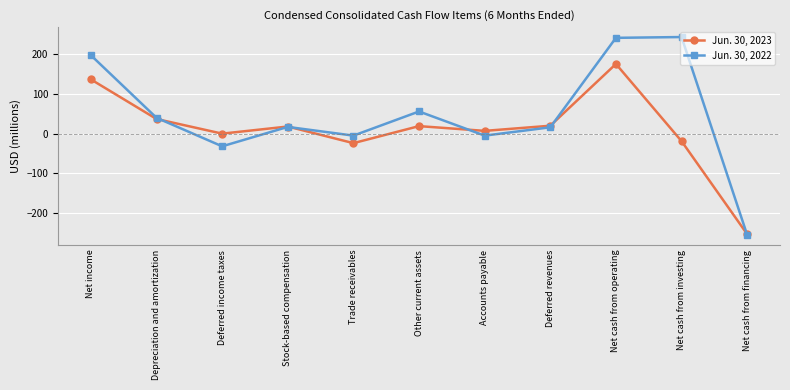

List the series in order of their overall mean, lowest first.

Jun. 30, 2023, Jun. 30, 2022